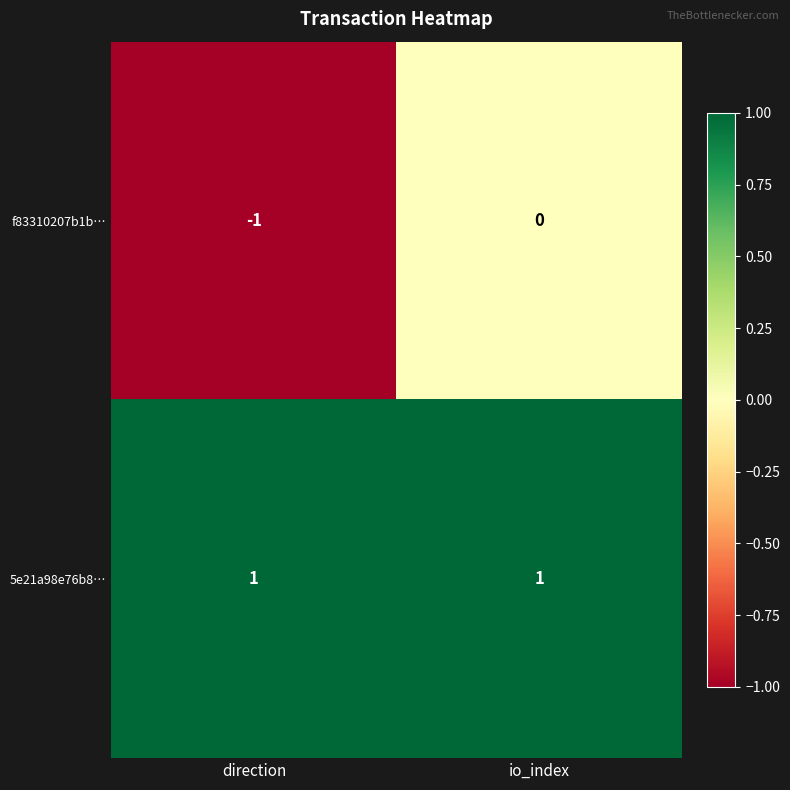

List the series in order of their overall mean, highest first.

5e21a98e76b8…, f83310207b1b…